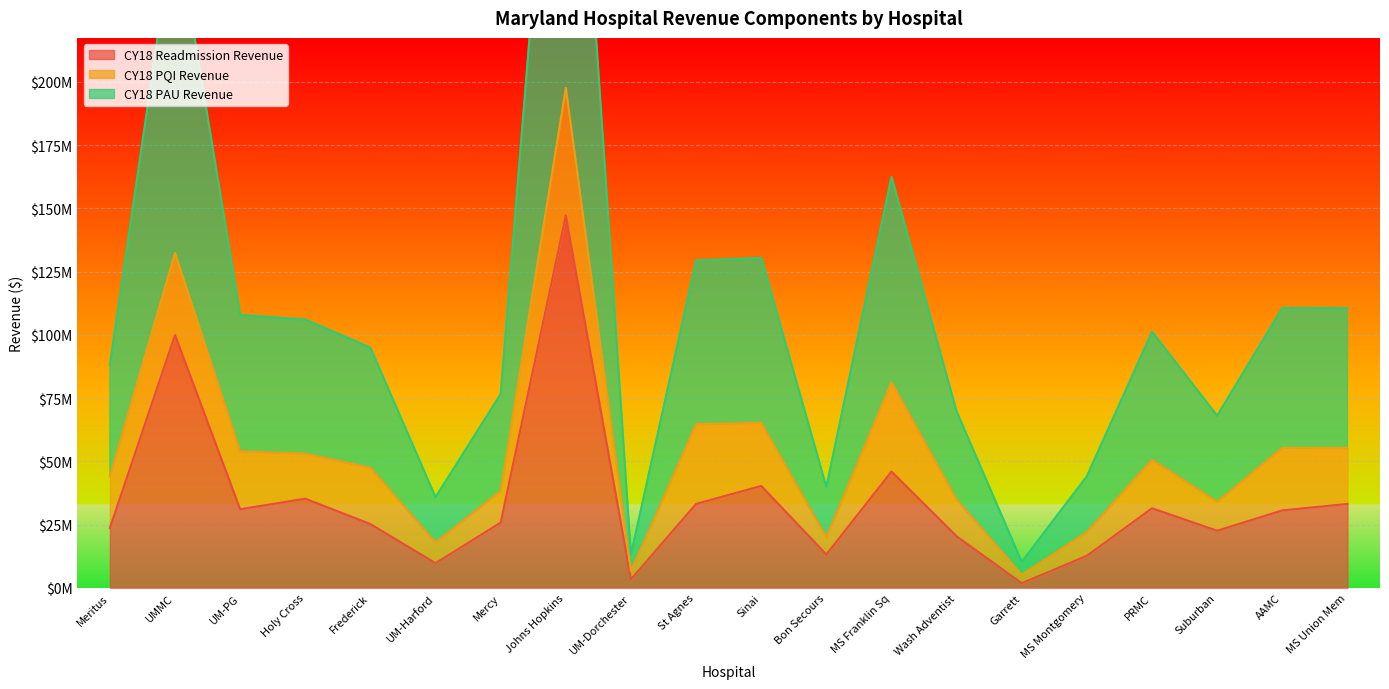

Read the CY18 Readmission Revenue value at UM-Harford.

9719117.6